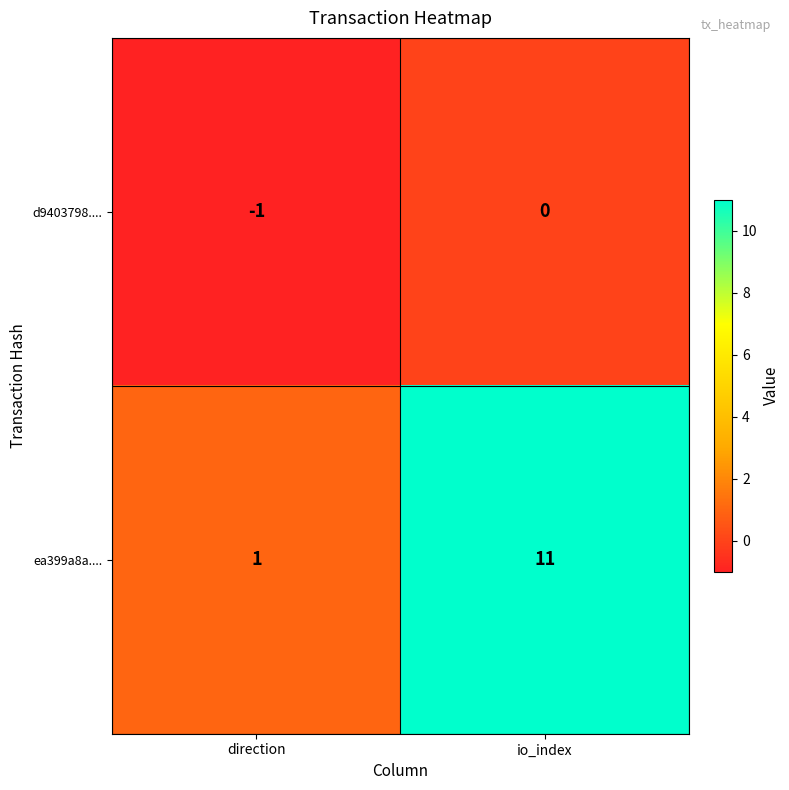

The ea399a8a.... series shows 7 at io_index. True or false?

False